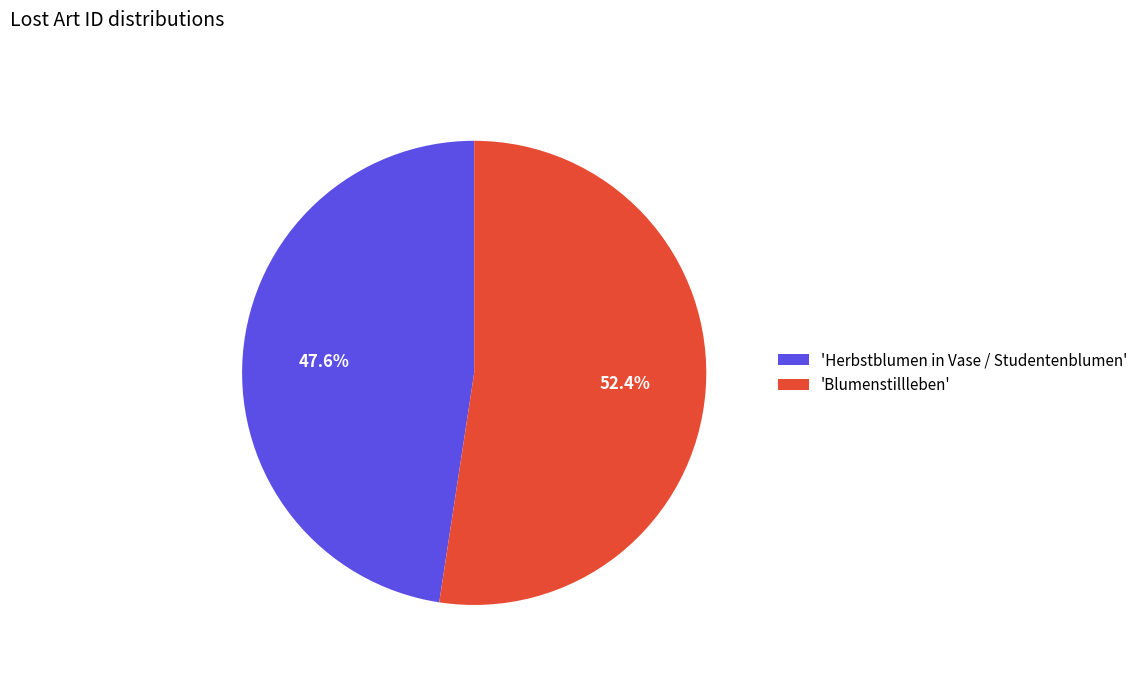

What portion of the pie excludes 'Blumenstillleben'?

47.6%